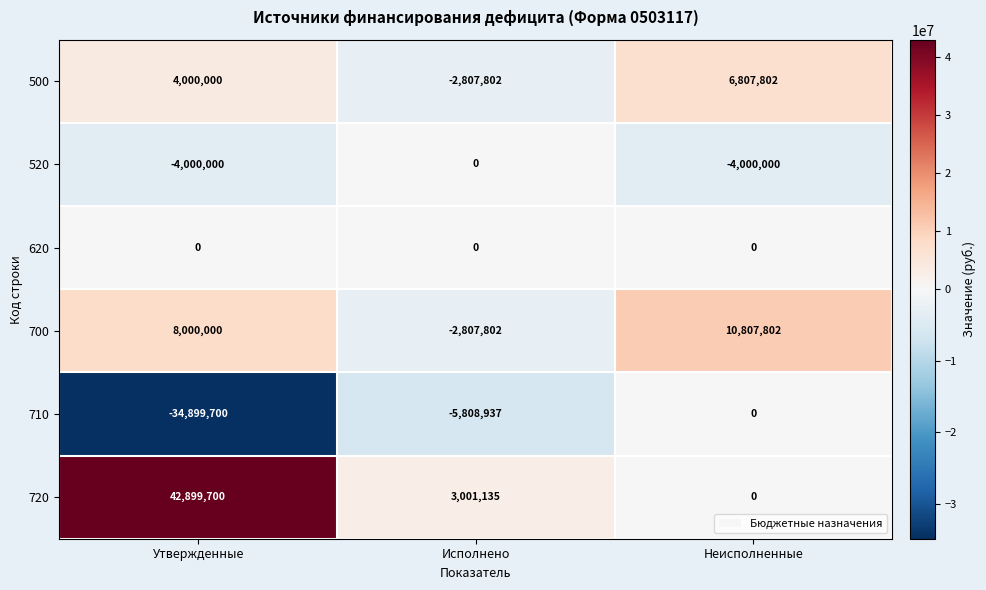

At which label is 710 closest to -17449850?

Исполнено